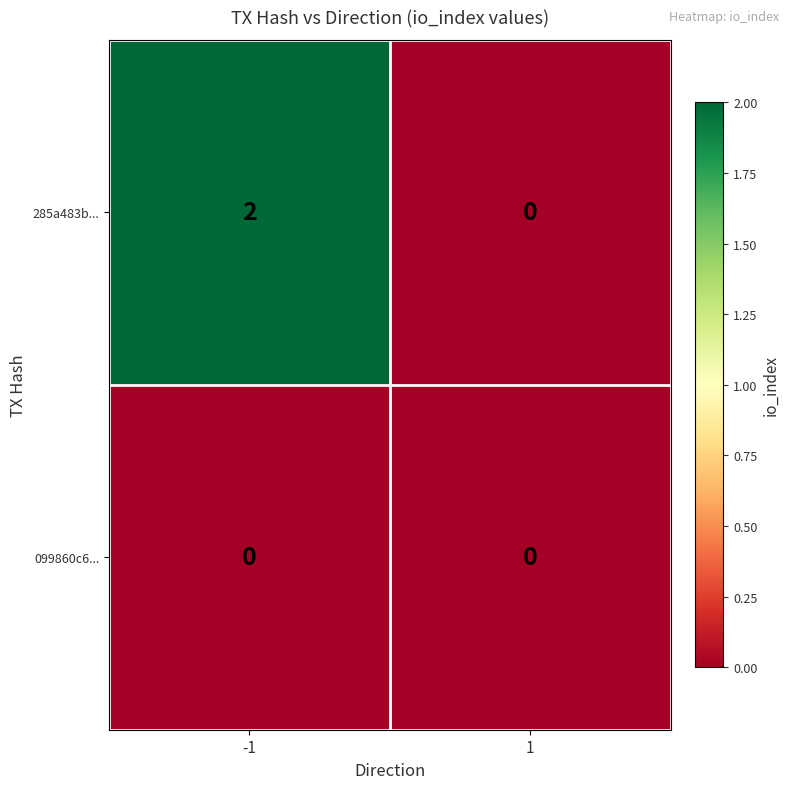

Rank the series by their maximum value, from lowest to highest.

099860c6..., 285a483b...